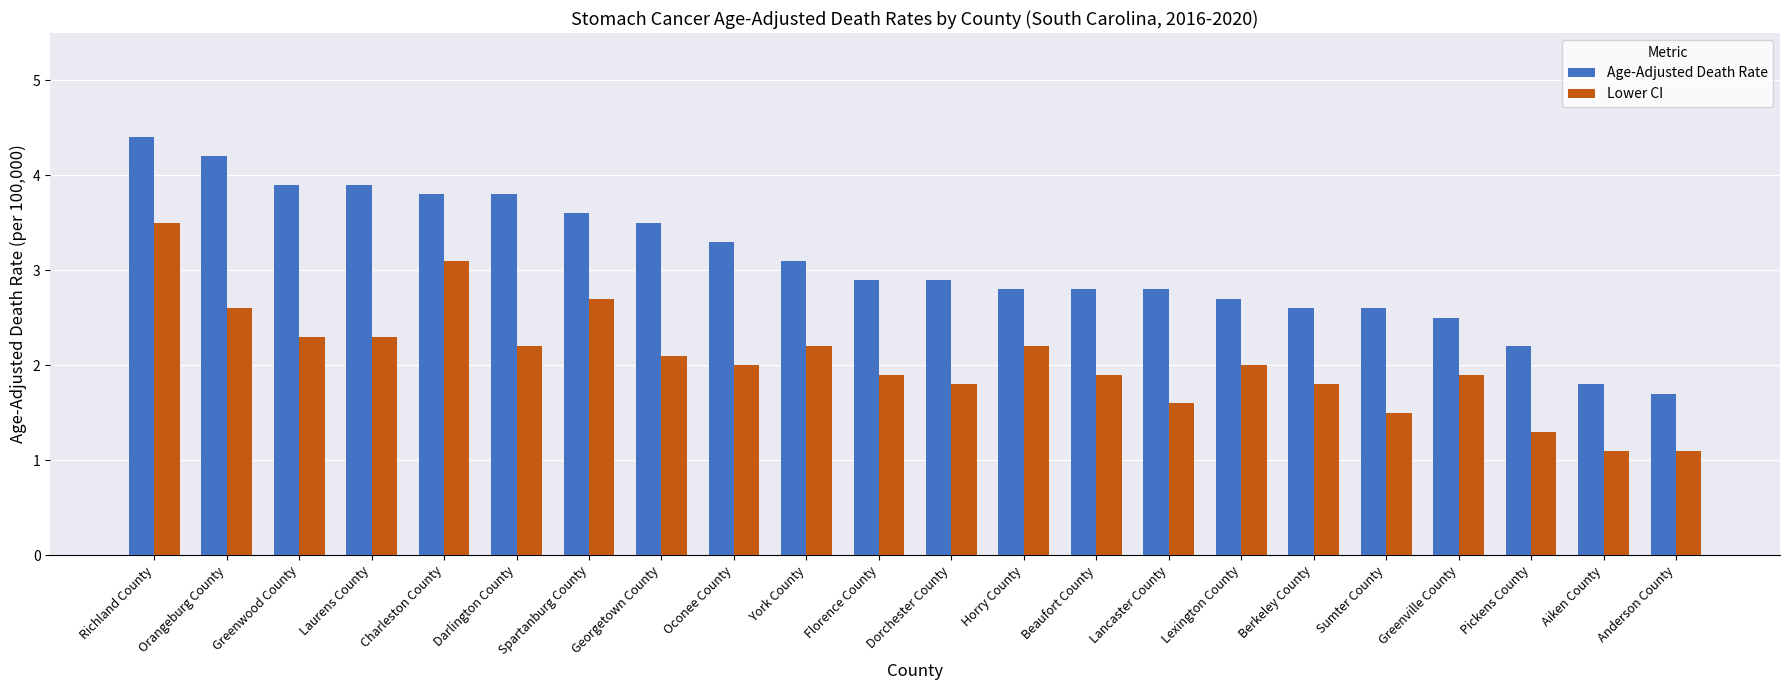

What is the greatest value displayed?

4.4